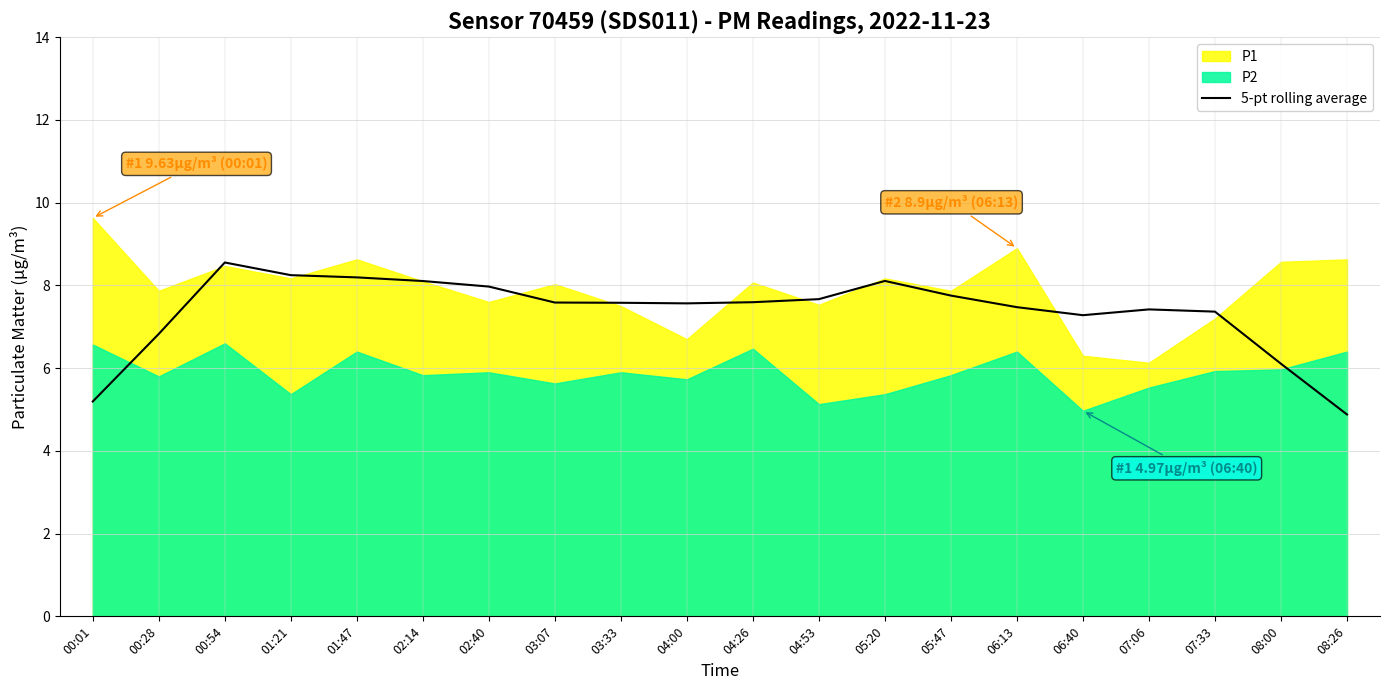

Which category has the highest value in the 5-pt rolling average series?

00:54